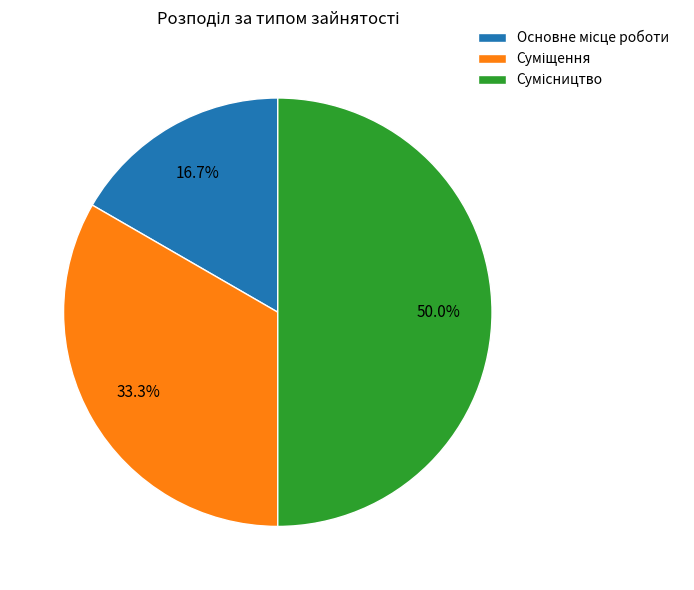

Count the number of slices in the pie.

3